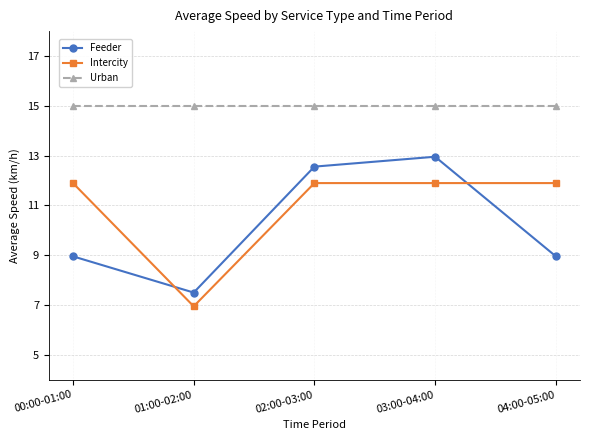

How many interior local valleys does the Feeder series have?

1